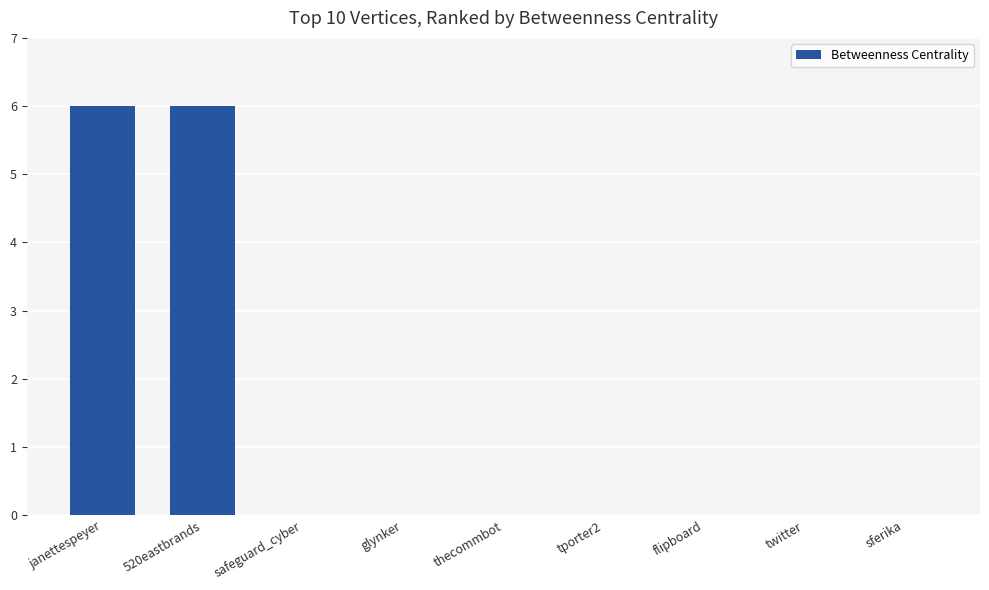

What is the maximum value shown in the chart?

6